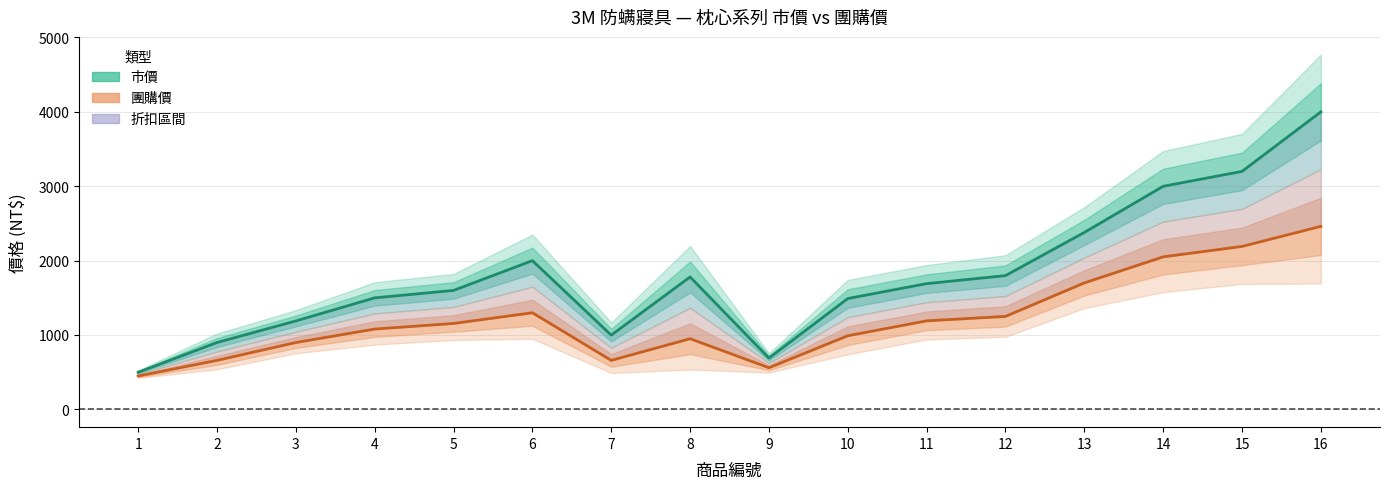

How many interior local valleys does the 團購價 series have?

2